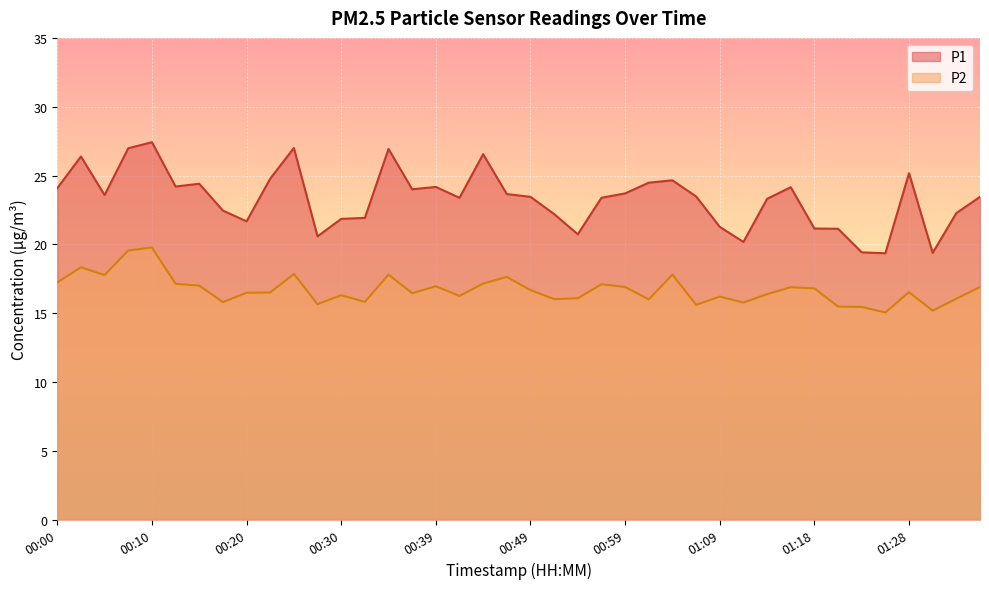

What is the maximum value shown in the chart?

27.4